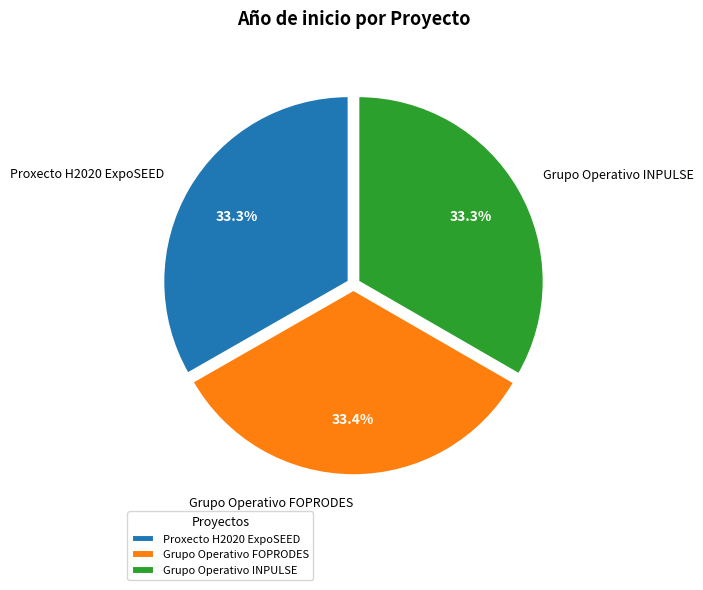

The Grupo Operativo FOPRODES slice represents 48% of the pie. True or false?

False